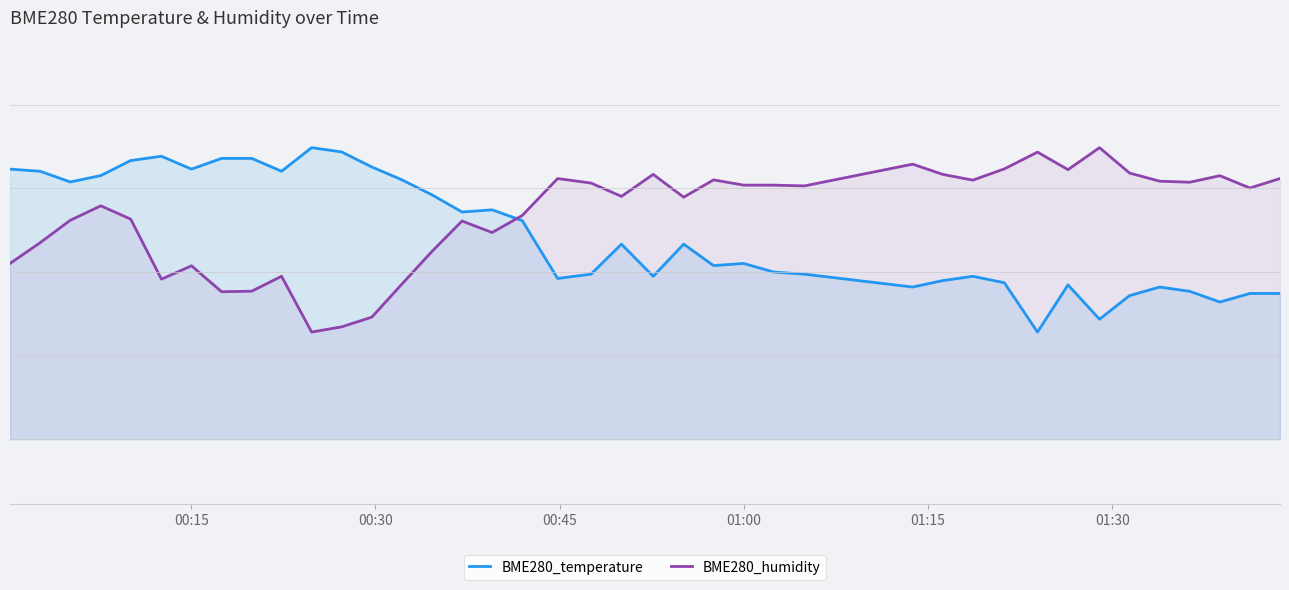

What is the sum of all BME280_temperature values?

876.2